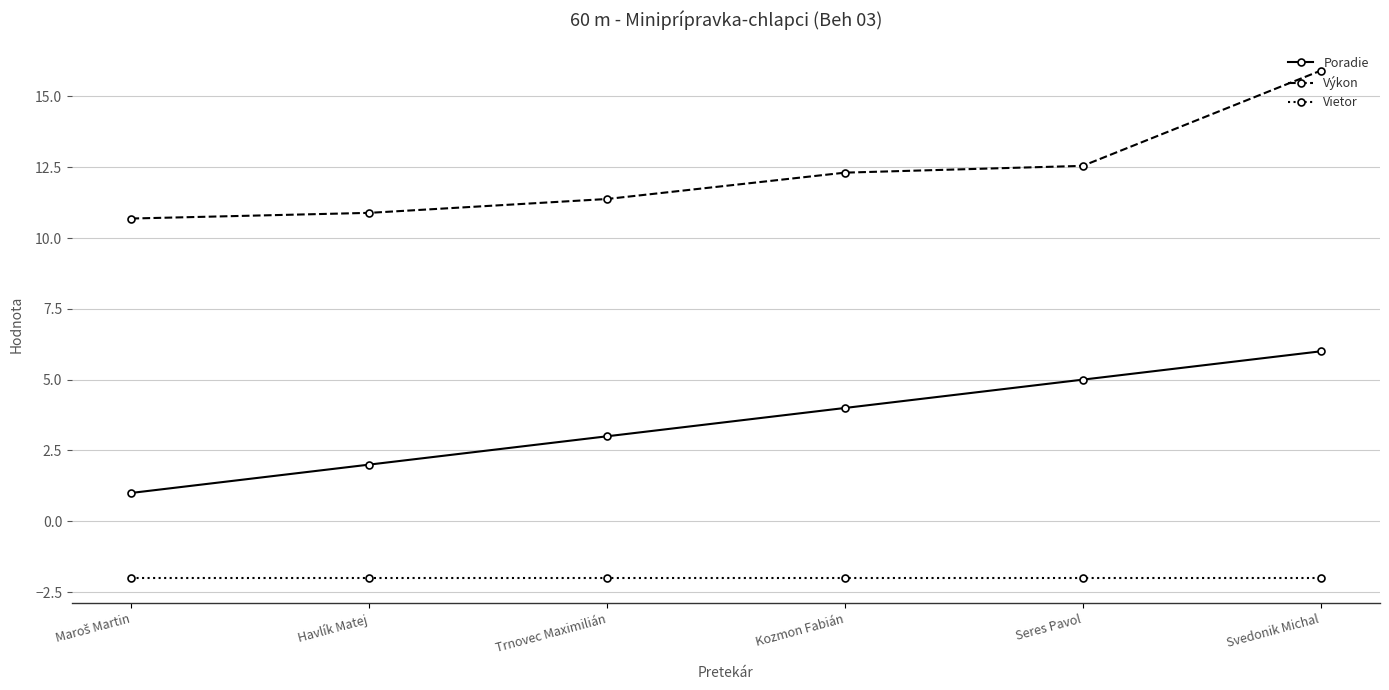

Which series has the largest total across all categories?

Výkon